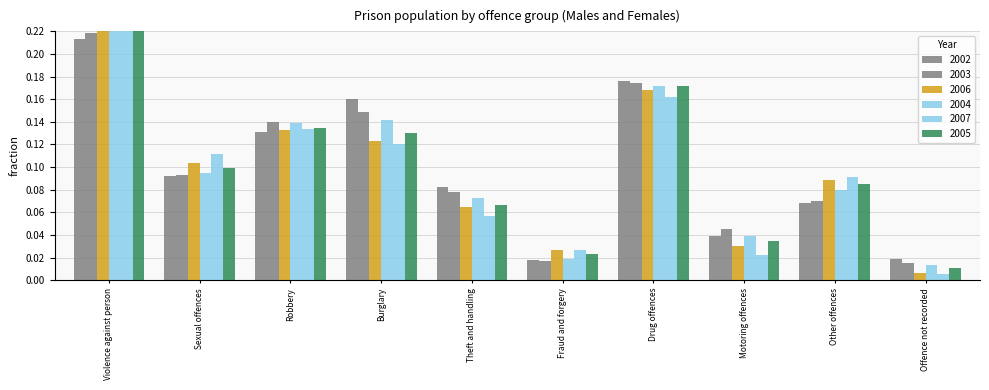

Reading left to right, list all the values displayed in this chart.

2002: Violence against person=0.2	Sexual offences=0.1	Robbery=0.1	Burglary=0.2	Theft and handling=0.1	Fraud and forgery=0.0	Drug offences=0.2	Motoring offences=0.0	Other offences=0.1	Offence not recorded=0.0
2003: Violence against person=0.2	Sexual offences=0.1	Robbery=0.1	Burglary=0.1	Theft and handling=0.1	Fraud and forgery=0.0	Drug offences=0.2	Motoring offences=0.0	Other offences=0.1	Offence not recorded=0.0
2006: Violence against person=0.3	Sexual offences=0.1	Robbery=0.1	Burglary=0.1	Theft and handling=0.1	Fraud and forgery=0.0	Drug offences=0.2	Motoring offences=0.0	Other offences=0.1	Offence not recorded=0.0
2004: Violence against person=0.2	Sexual offences=0.1	Robbery=0.1	Burglary=0.1	Theft and handling=0.1	Fraud and forgery=0.0	Drug offences=0.2	Motoring offences=0.0	Other offences=0.1	Offence not recorded=0.0
2007: Violence against person=0.3	Sexual offences=0.1	Robbery=0.1	Burglary=0.1	Theft and handling=0.1	Fraud and forgery=0.0	Drug offences=0.2	Motoring offences=0.0	Other offences=0.1	Offence not recorded=0.0
2005: Violence against person=0.2	Sexual offences=0.1	Robbery=0.1	Burglary=0.1	Theft and handling=0.1	Fraud and forgery=0.0	Drug offences=0.2	Motoring offences=0.0	Other offences=0.1	Offence not recorded=0.0